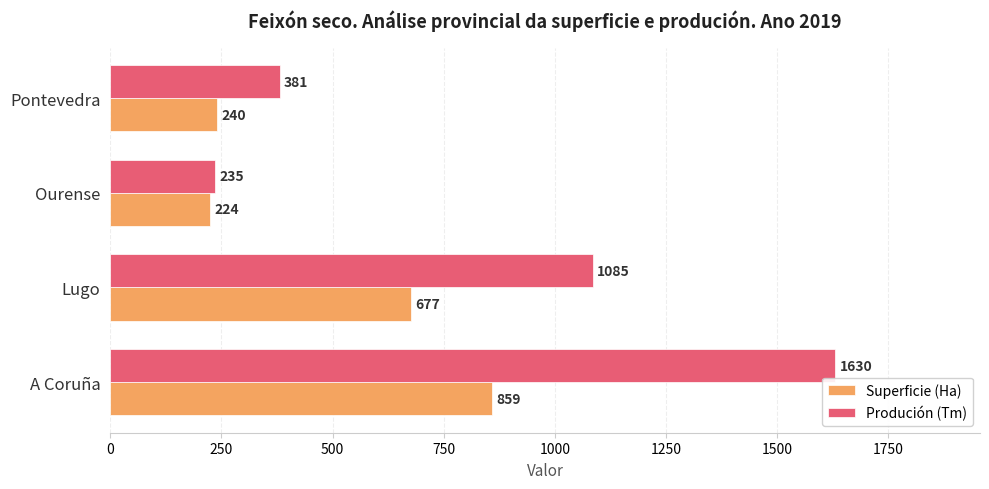

What is the difference between the highest and lowest values at Lugo?

408